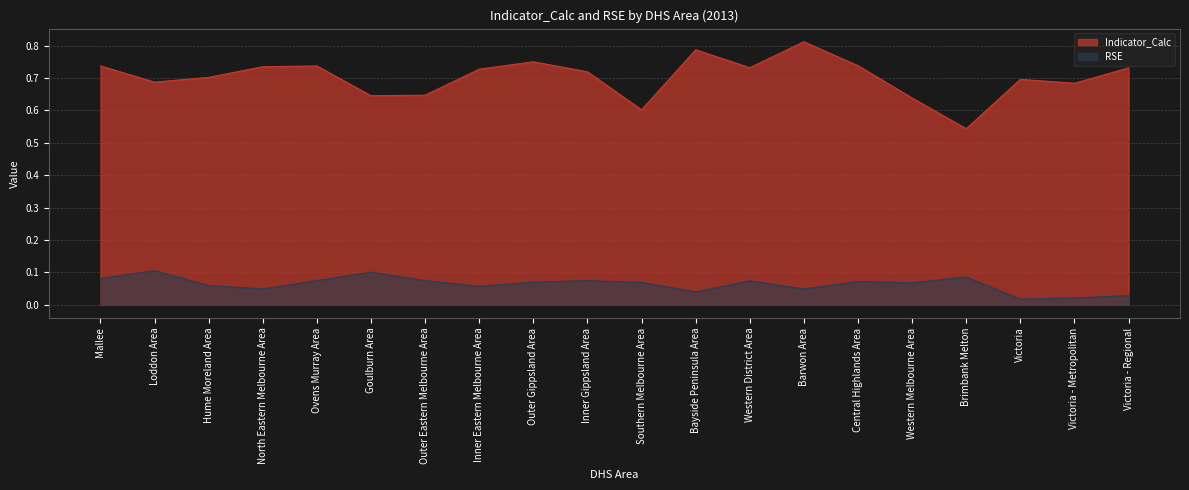

The RSE series shows 0.1 at Western District Area. True or false?

True